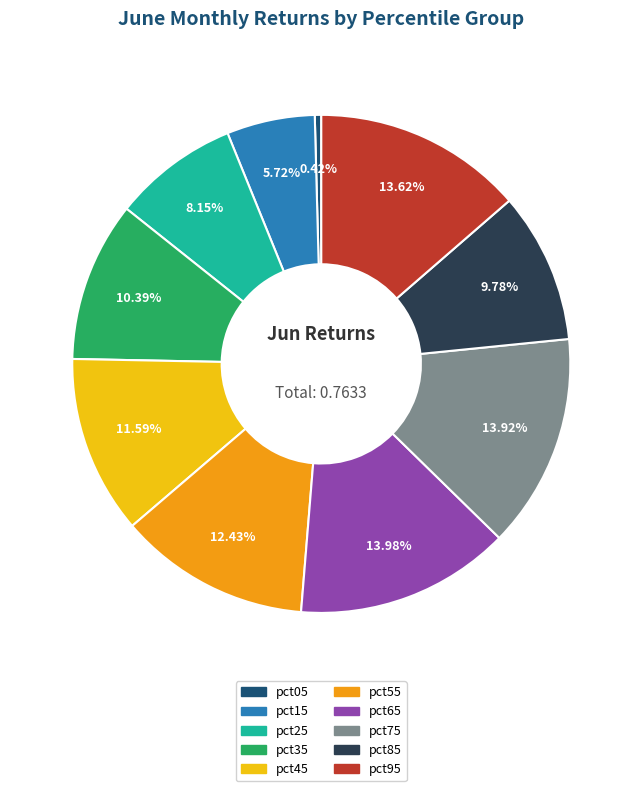

Which has a higher value, pct95 or pct35?

pct95